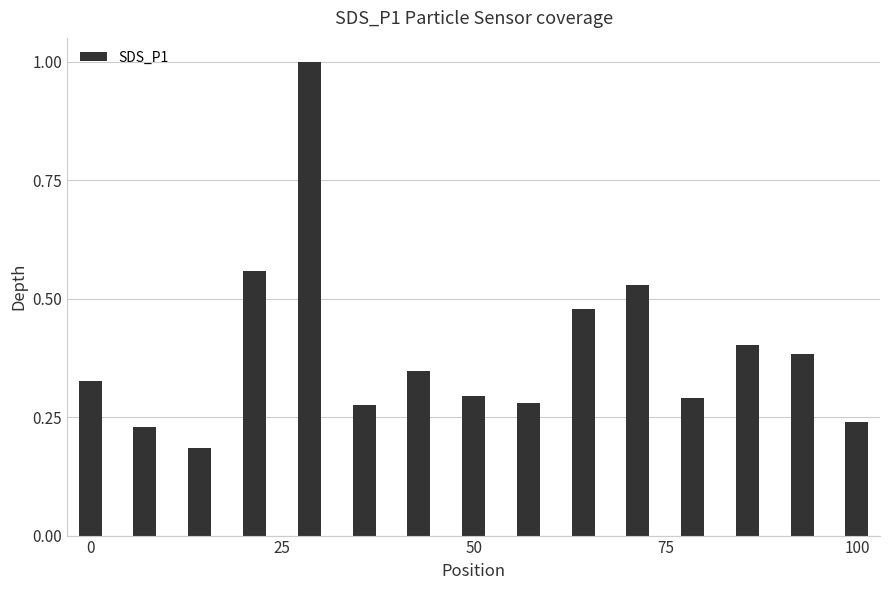

What is the greatest value displayed?

1.0